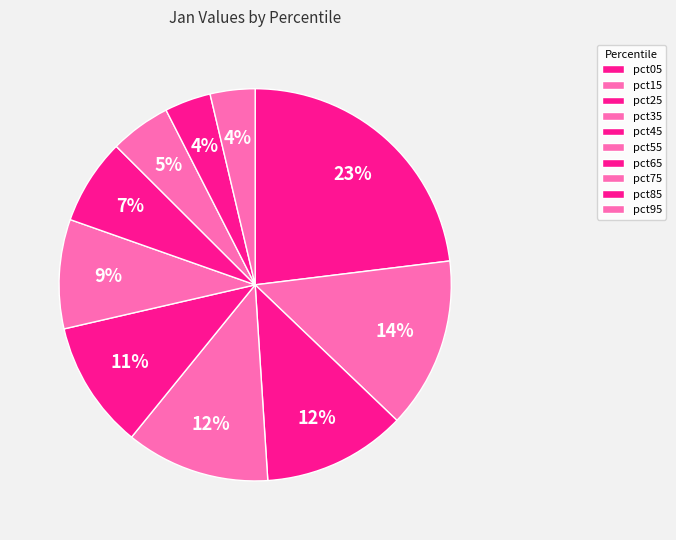

Which category has the smallest portion of the pie?

pct95